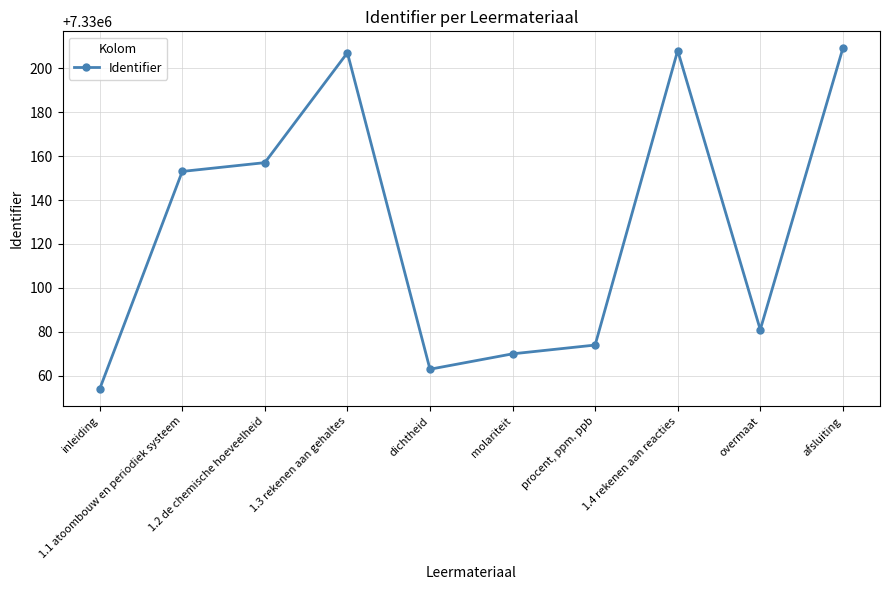

What position from the left is dichtheid?

5